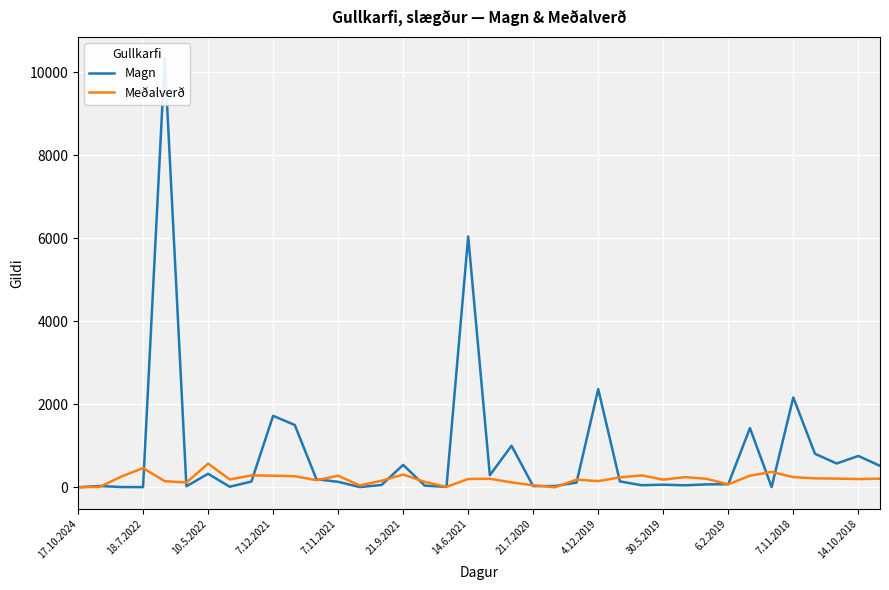

What is the maximum value for Meðalverð?

570.0